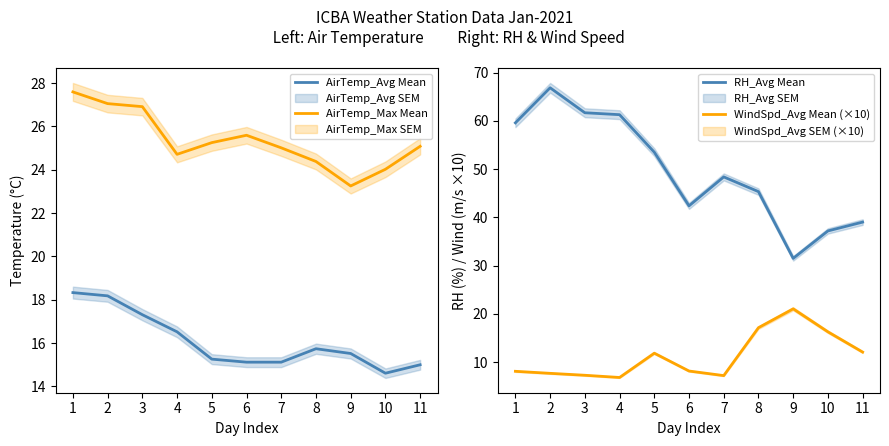

True or false: AirTemp_Max Mean has more than 1 points higher than both neighbors.

False